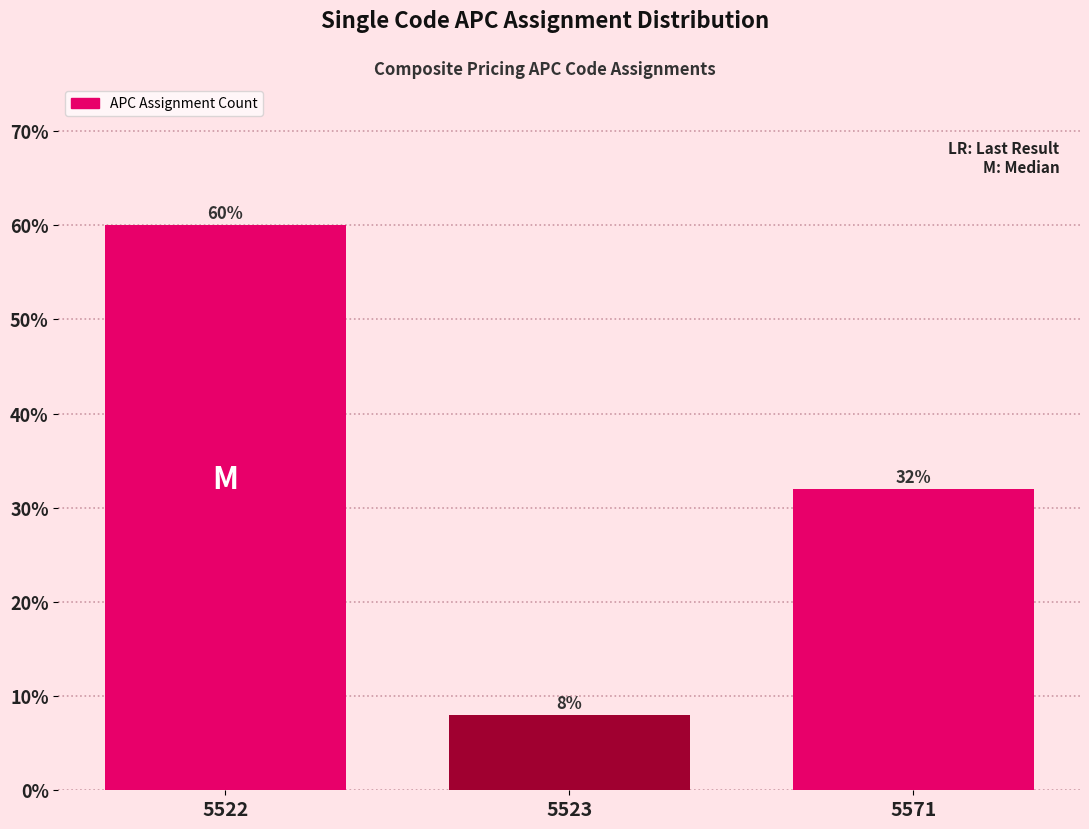

Reading right to left, what are all the values shown in this chart?

32	8	60